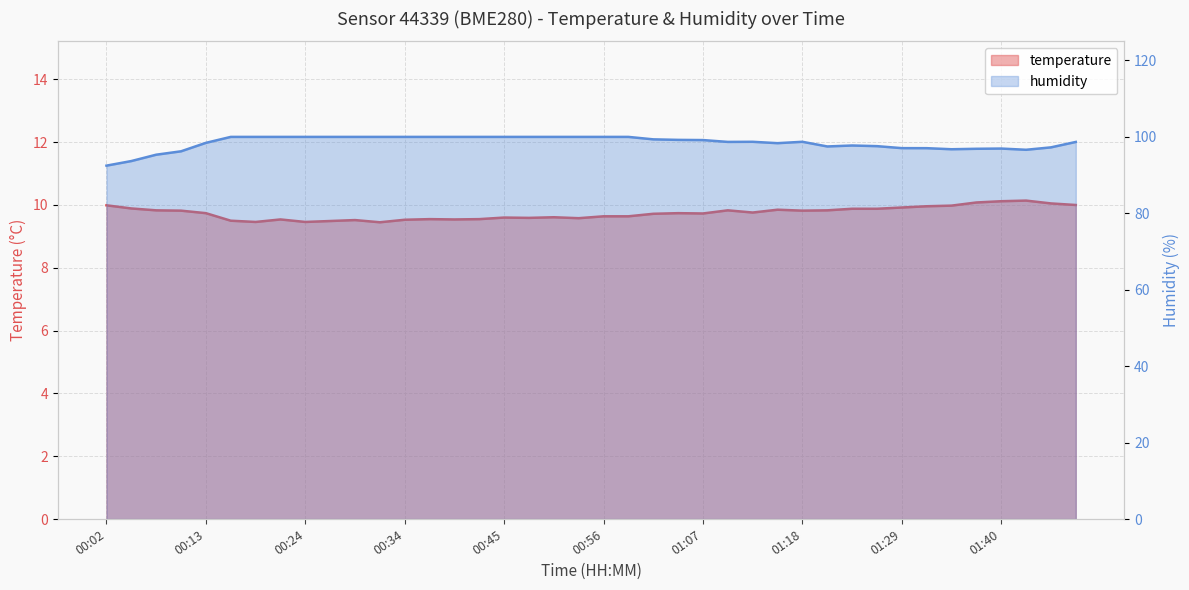

List the series in order of their peak value, lowest first.

temperature, humidity